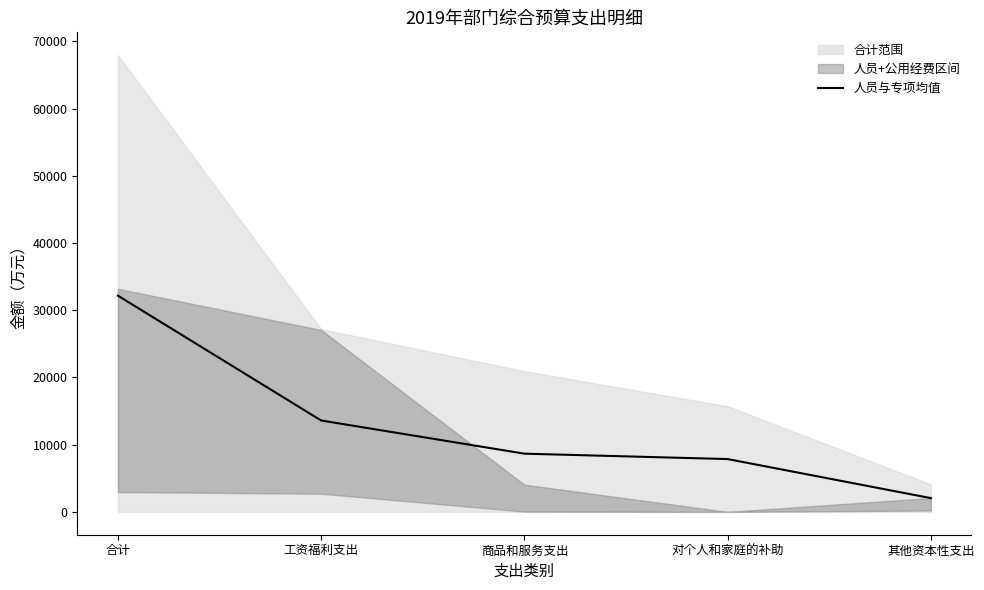

Reading right to left, transcribe all the data shown in this chart.

2049.9	7859.5	8664.0	13599.2	32172.6